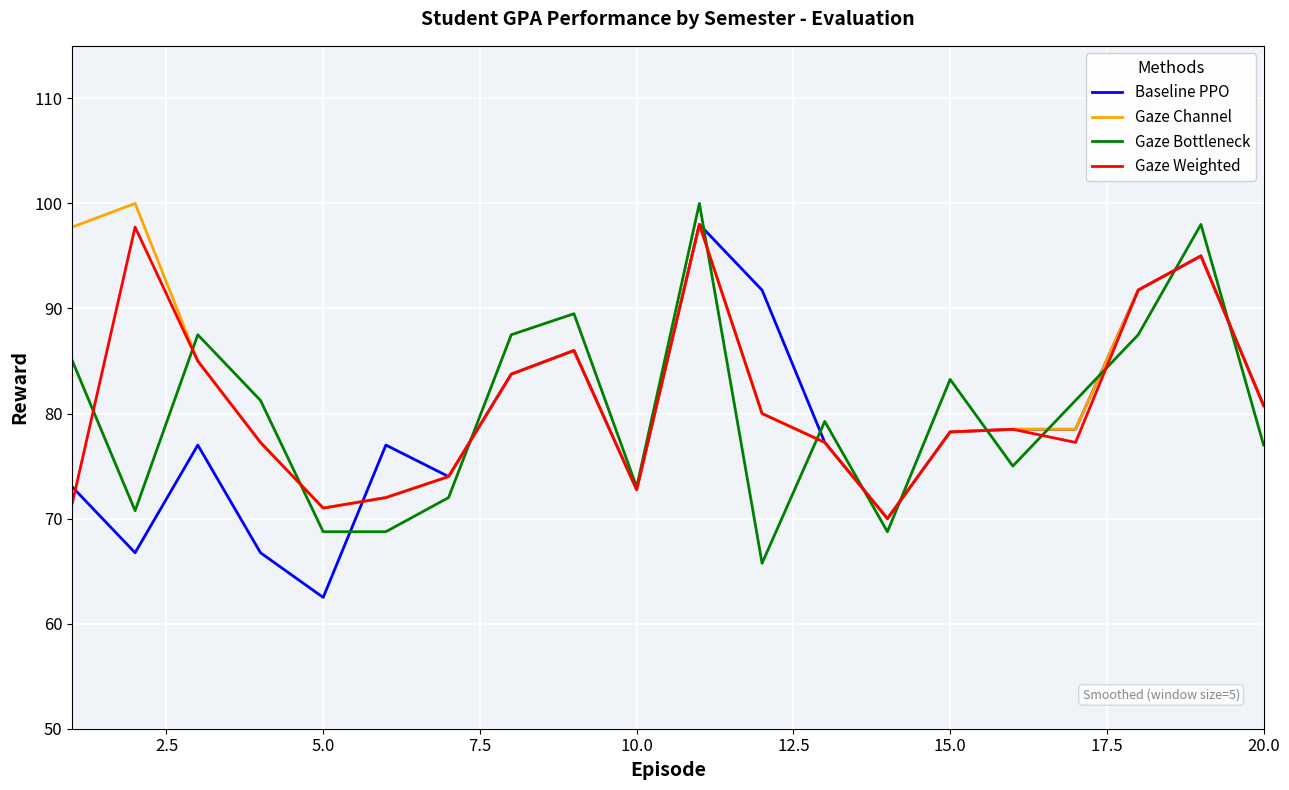

What is the maximum value for Gaze Weighted?

98.0